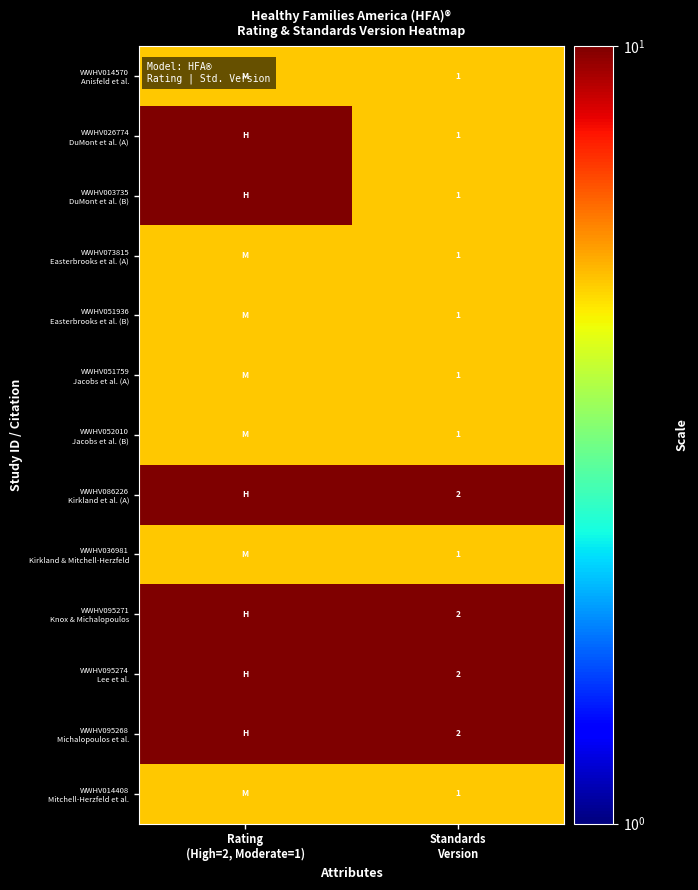

At which label is WWHV051759 Jacobs et al. (A) closest to 5?

Rating (High=2, Moderate=1)